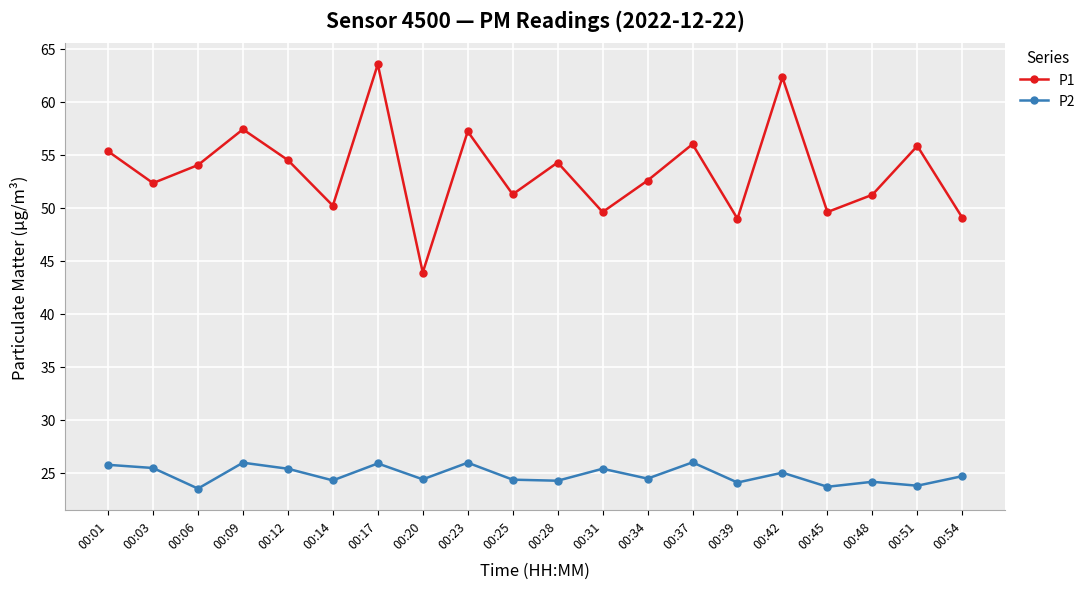

What is the smallest value displayed?

23.5